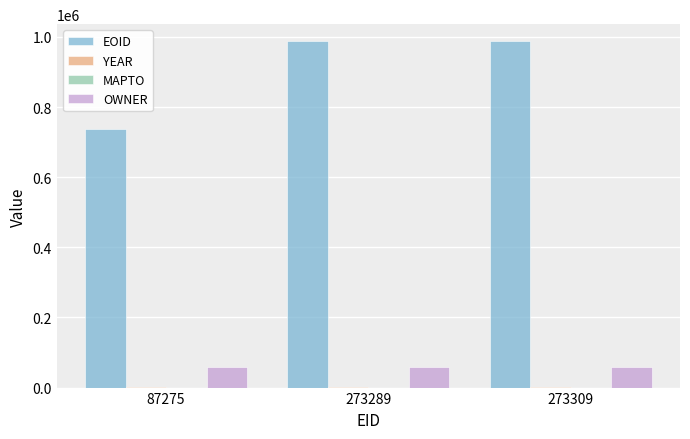

What is the sum of all EOID values?

2710577